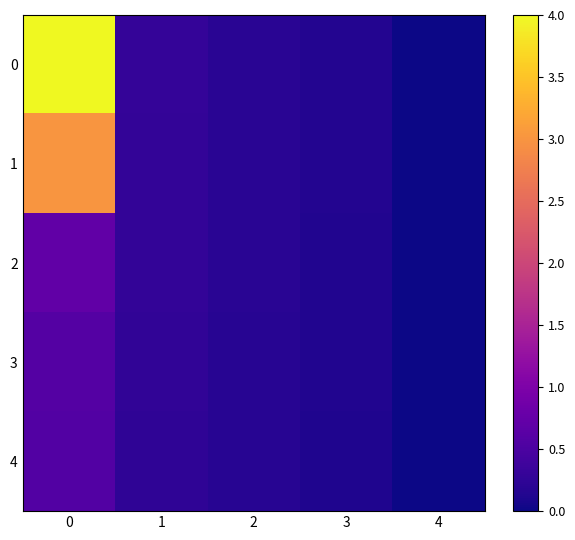

Count the number of categories in the chart.

5